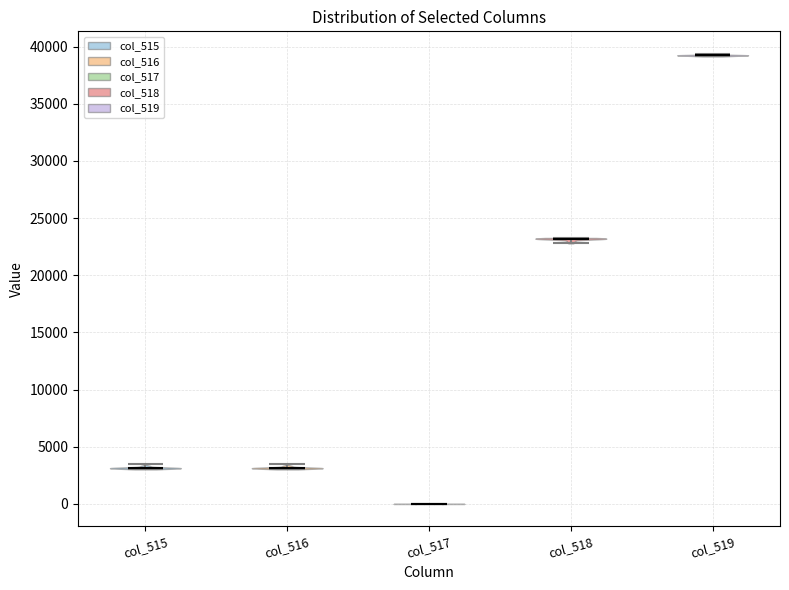

Reading left to right, read every violin against the y-axis: where its median line is, and the lowest and highest points it reaches. The values are not printed on the chart, so give them approximately, as read against the axis.

col_515: median line 3000, lowest point 3000, highest point 3500
col_516: median line 3000, lowest point 3000, highest point 3500
col_517: median line 0, lowest point 0, highest point 0
col_518: median line 23000, lowest point 23000, highest point 23500
col_519: median line 39000, lowest point 39000, highest point 39500